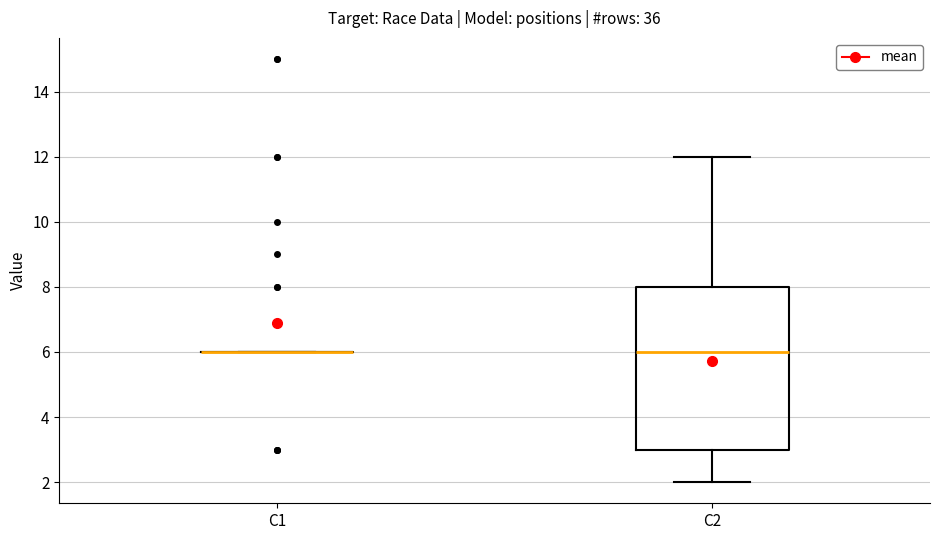

Reading left to right, transcribe this box plot: for each box, give where its median line is, the range the box spans, and where its two whiskers end, as read against the y-axis. The values are not printed on the chart, so give them approximately, as read against the axis.

C1: box collapsed to a line at 6, whiskers 6 to 6
C2: median 6, box 3 to 8, whiskers 2 to 12